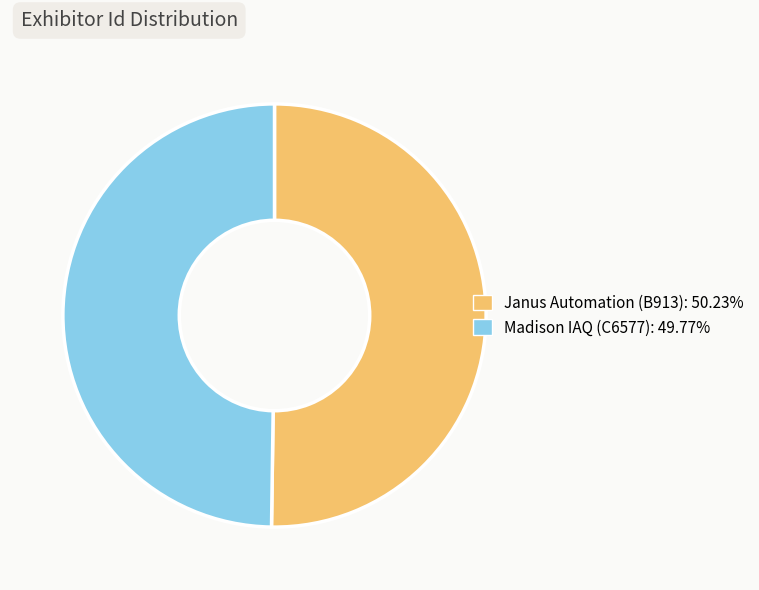

Is the sum of Janus Automation (B913) and Madison IAQ (C6577) greater than half?

Yes